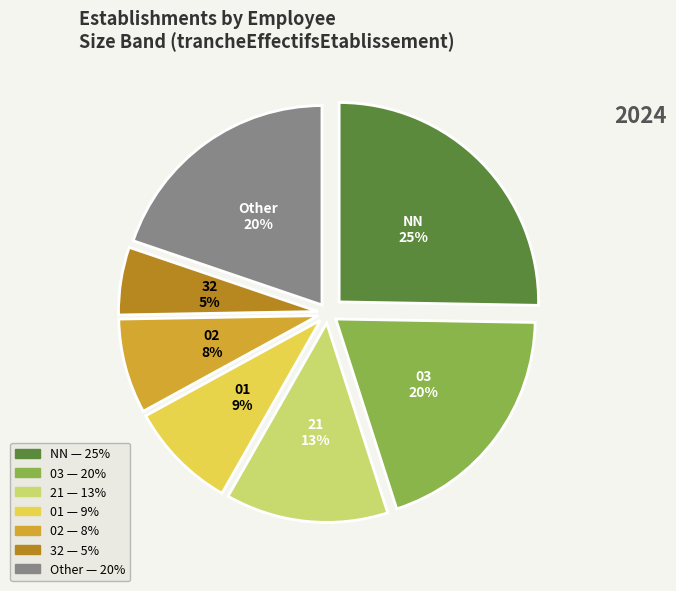

Is there a majority slice in this chart?

No